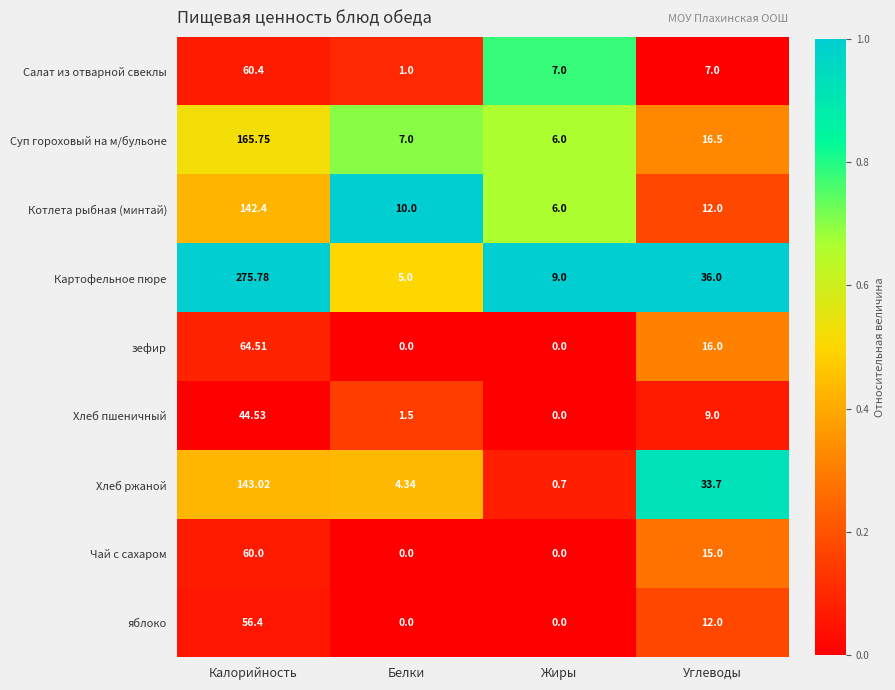

Which label corresponds to the largest value in the chart?

Калорийность